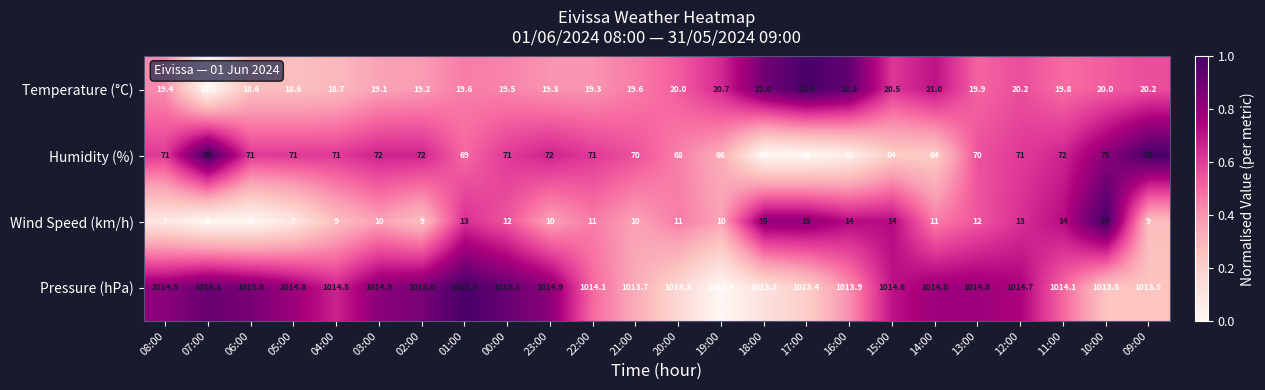

What is the difference between the highest and lowest values at 07:00?

1.0